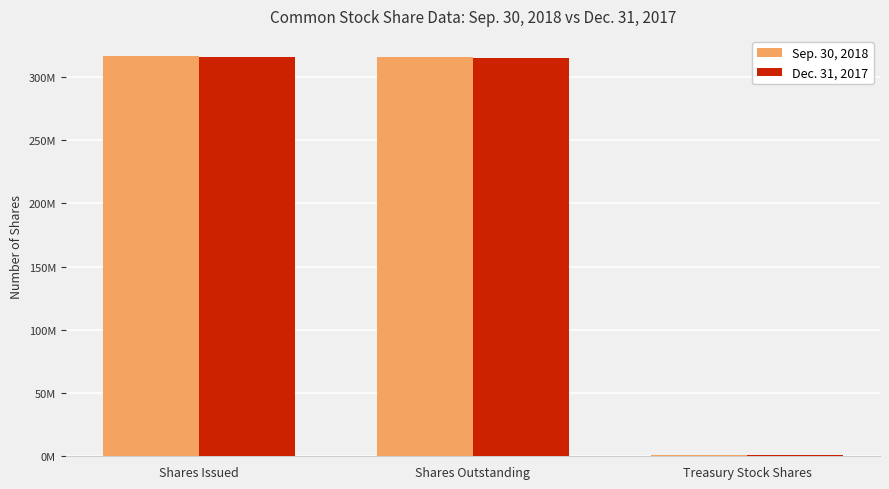

What is the label of the 2nd bar from the left?

Shares Outstanding